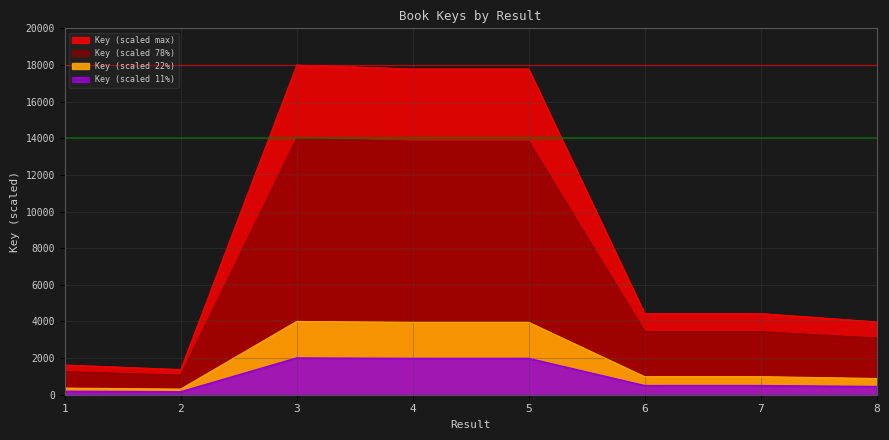

Where is the first local minimum?

2